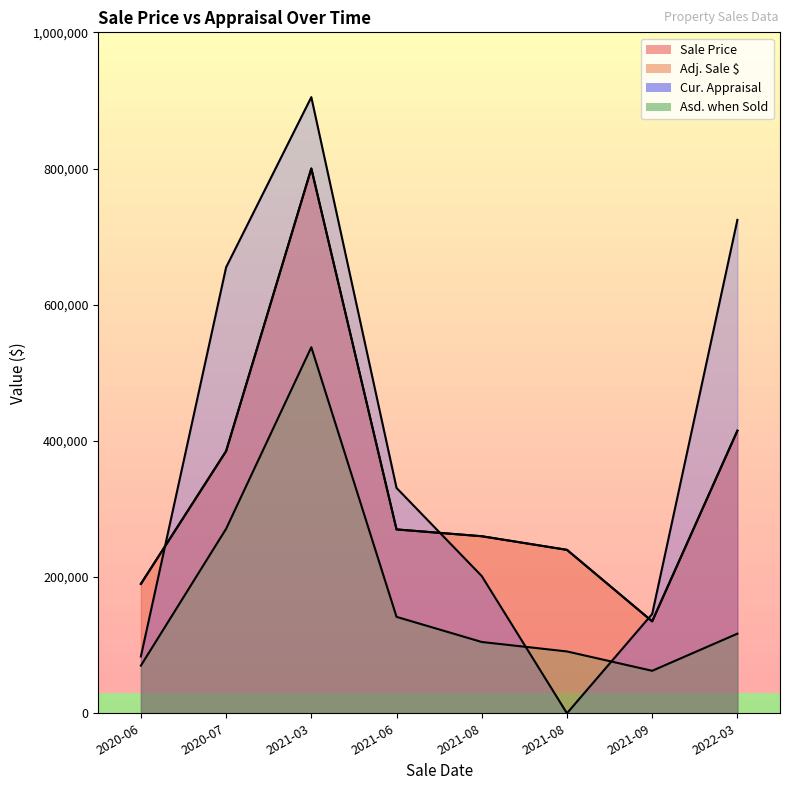

True or false: Sale Price has more than 0 points higher than both neighbors.

True